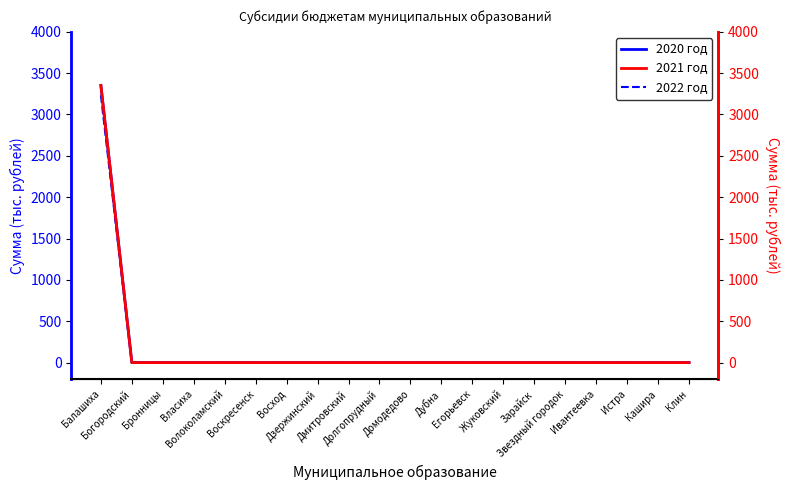

At Кашира, list the series in order from smallest to largest.

2020 год, 2022 год, 2021 год